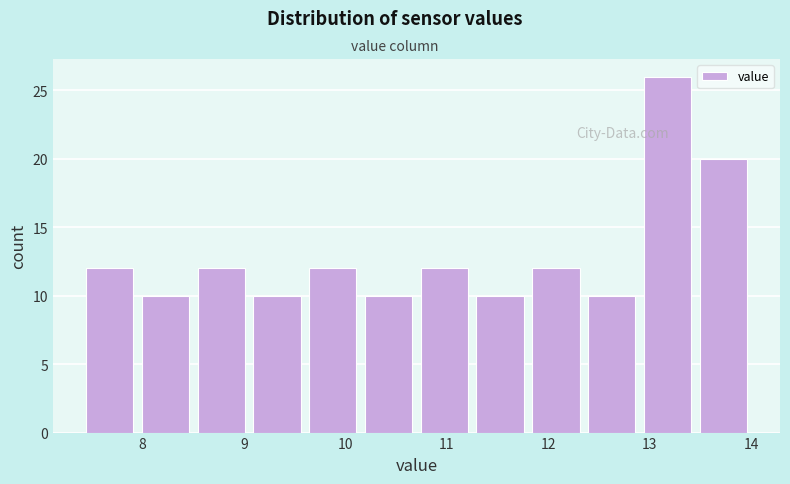

Over which range of the x-axis is the bar tallest?

12.90 to 13.45